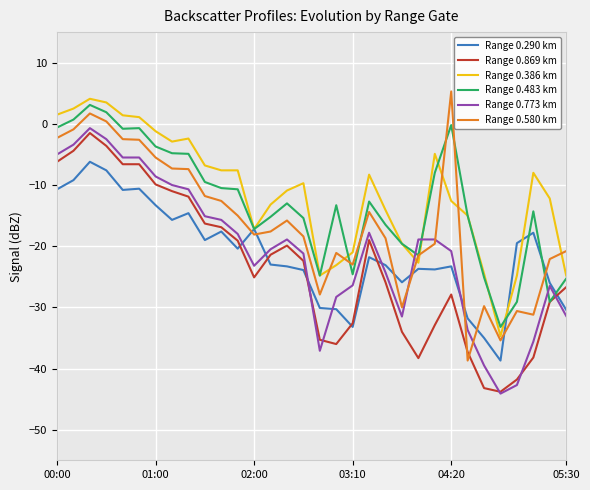

What is the greatest value displayed?

5.3